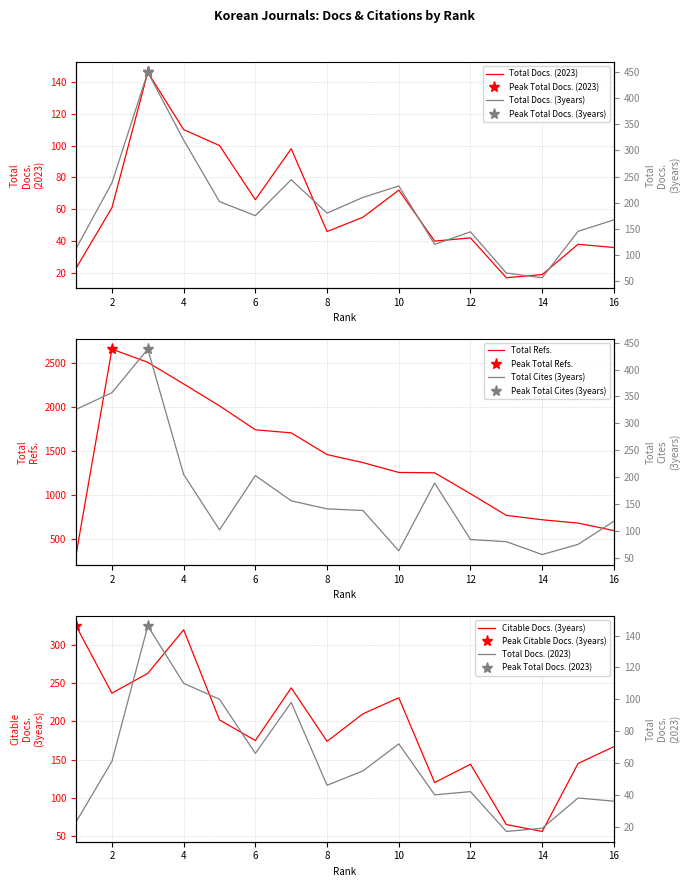

Read the Citable Docs. (3years) value at 4.

320